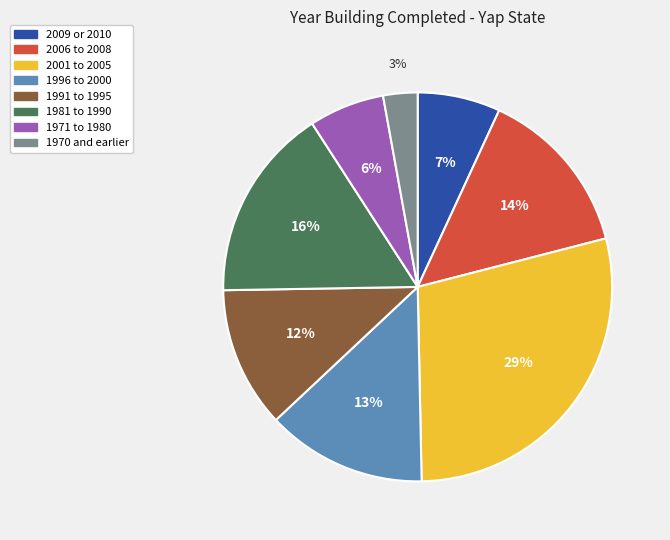

Is there any slice that represents more than half of the pie?

No